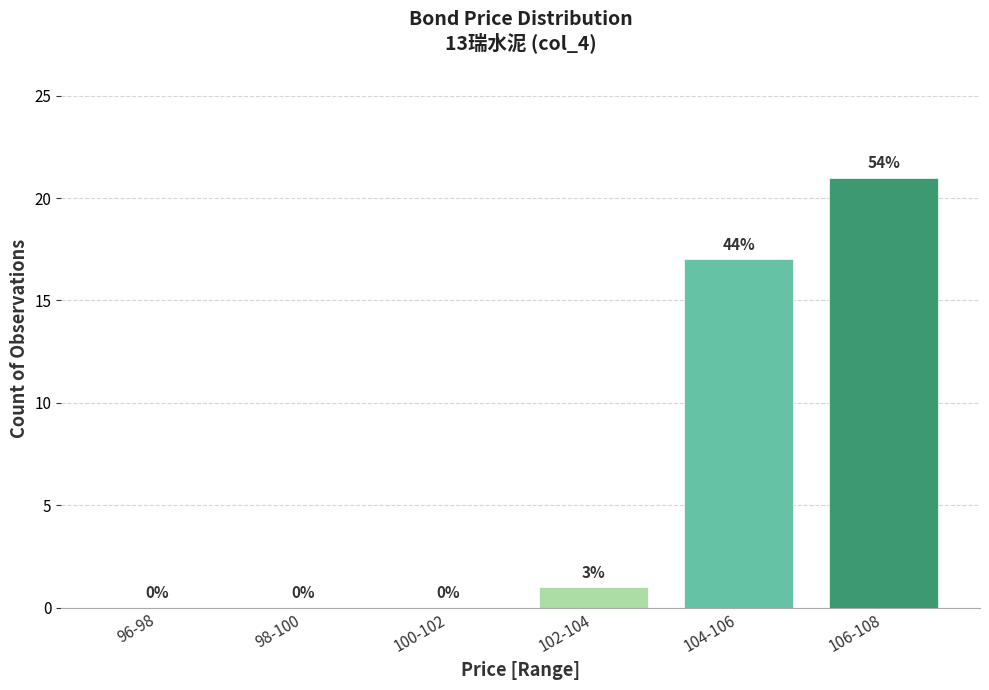

Reading left to right, list all the values displayed in this chart.

96-98=0	98-100=0	100-102=0	102-104=1	104-106=17	106-108=21